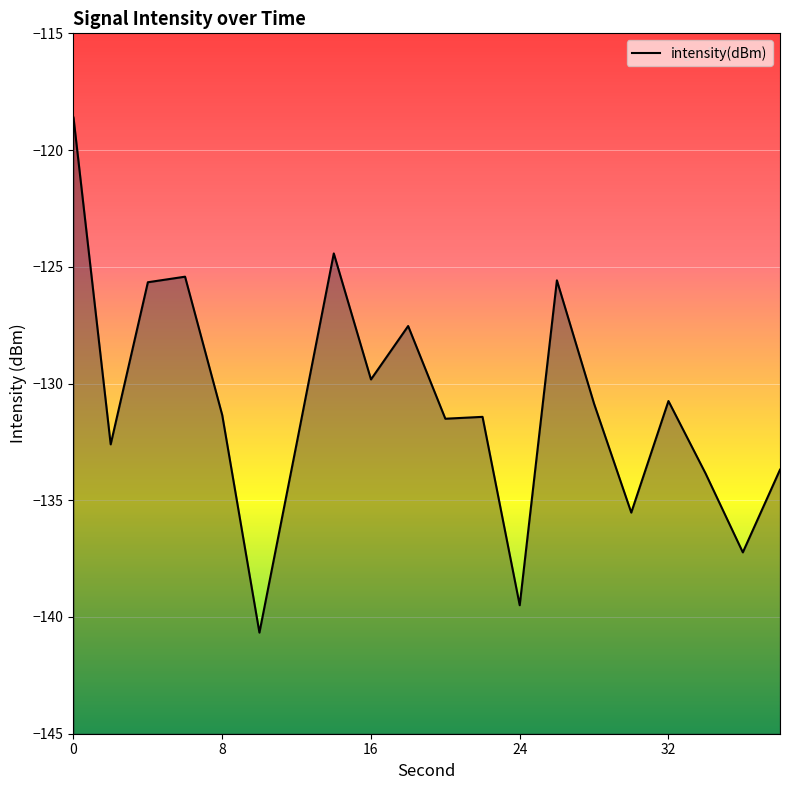

Where is the data nearest to the value -129?

16